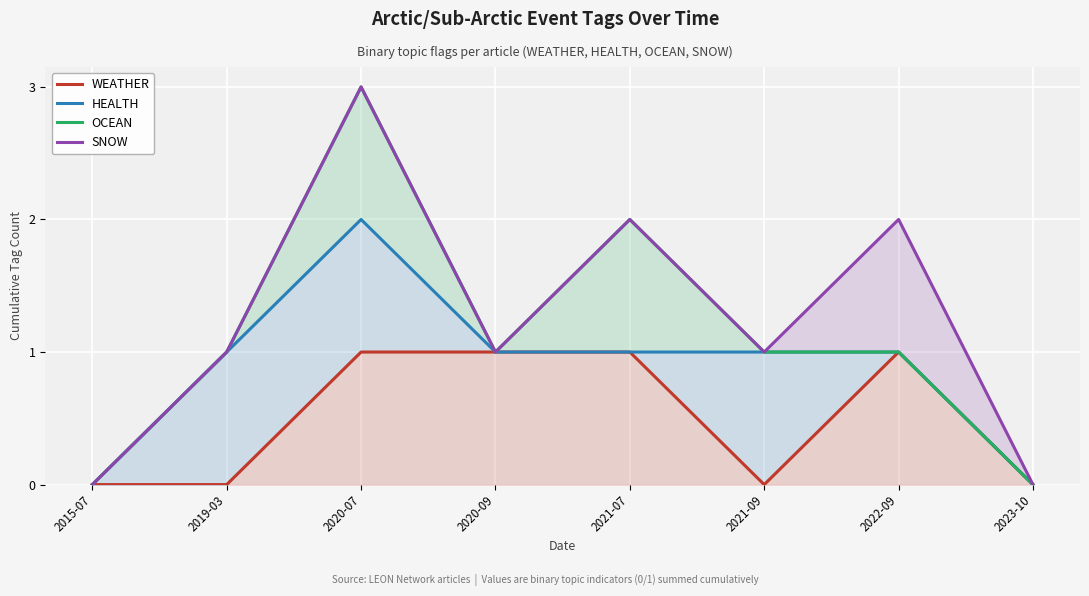

True or false: SNOW and HEALTH intersect in this chart.

False